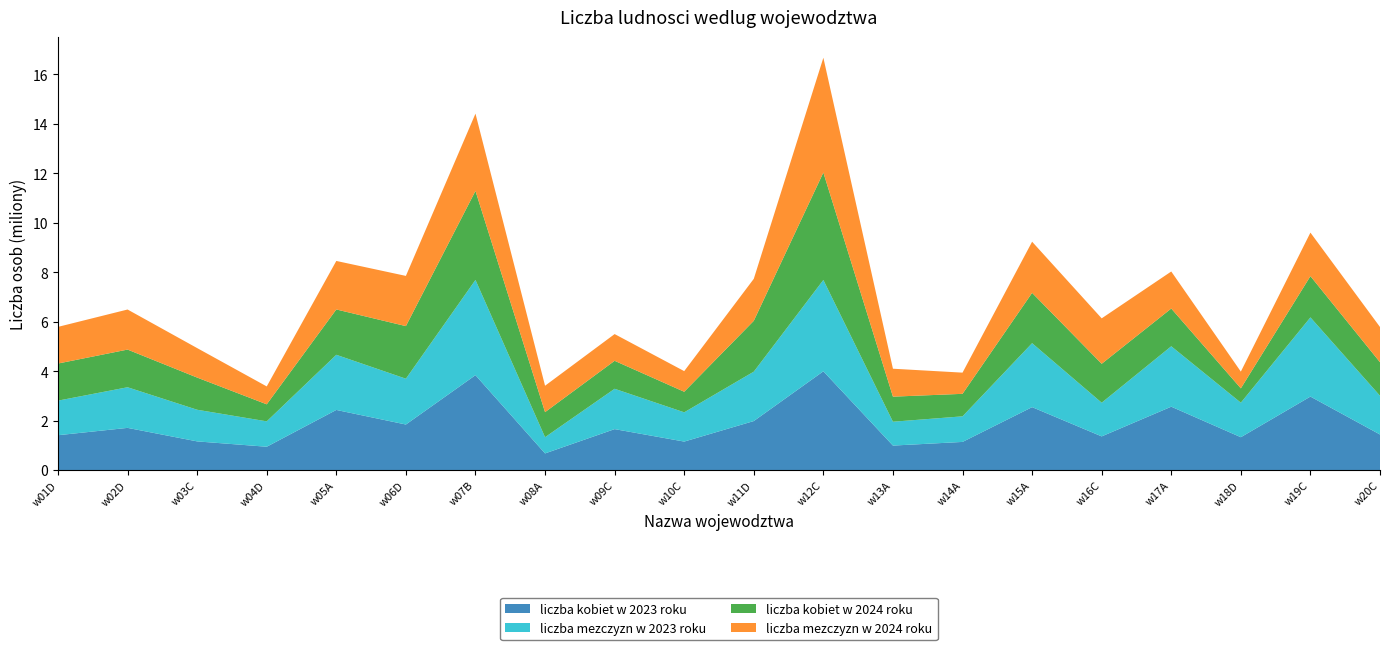

Reading right to left, list all the values displayed in this chart.

liczba kobiet w 2023 roku: w20C=1443351	w19C=2976209	w18D=1334060	w17A=2567464	w16C=1367212	w15A=2549276	w14A=1143634	w13A=996113	w12C=3997724	w11D=1987047	w10C=1157622	w09C=1660998	w08A=679557	w07B=3841577	w06D=1846928	w05A=2436107	w04D=949065	w03C=1165105	w02D=1711390	w01D=1415007
liczba mezczyzn w 2023 roku: w20C=1565539	w19C=3199665	w18D=1395231	w17A=2441857	w16C=1361389	w15A=2584751	w14A=1033836	w13A=964279	w12C=3690756	w11D=1996208	w10C=1182345	w09C=1630345	w08A=655500	w07B=3848394	w06D=1851433	w05A=2228622	w04D=1026050	w03C=1278732	w02D=1641773	w01D=1397195
liczba kobiet w 2024 roku: w20C=1355276	w19C=1666477	w18D=578655	w17A=1524132	w16C=1572320	w15A=2033079	w14A=909534	w13A=1012487	w12C=4339393	w11D=2053892	w10C=830785	w09C=1130119	w08A=1012012	w07B=3595975	w06D=2125113	w05A=1831600	w04D=688027	w03C=1299953	w02D=1522030	w01D=1499070
liczba mezczyzn w 2024 roku: w20C=1423414	w19C=1759240	w18D=677663	w17A=1496810	w16C=1836258	w15A=2066918	w14A=856349	w13A=1128940	w12C=4639643	w11D=1697247	w10C=833779	w09C=1080238	w08A=1067022	w07B=3123039	w06D=2028635	w05A=1960624	w04D=723233	w03C=1191621	w02D=1618733	w01D=1481105